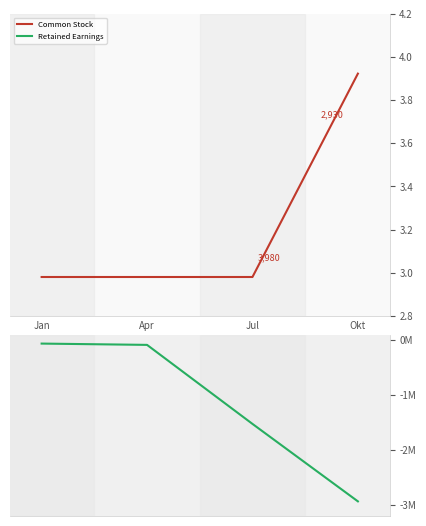

What is the difference between the second highest and second lowest values in the Retained Earnings series?

1439399